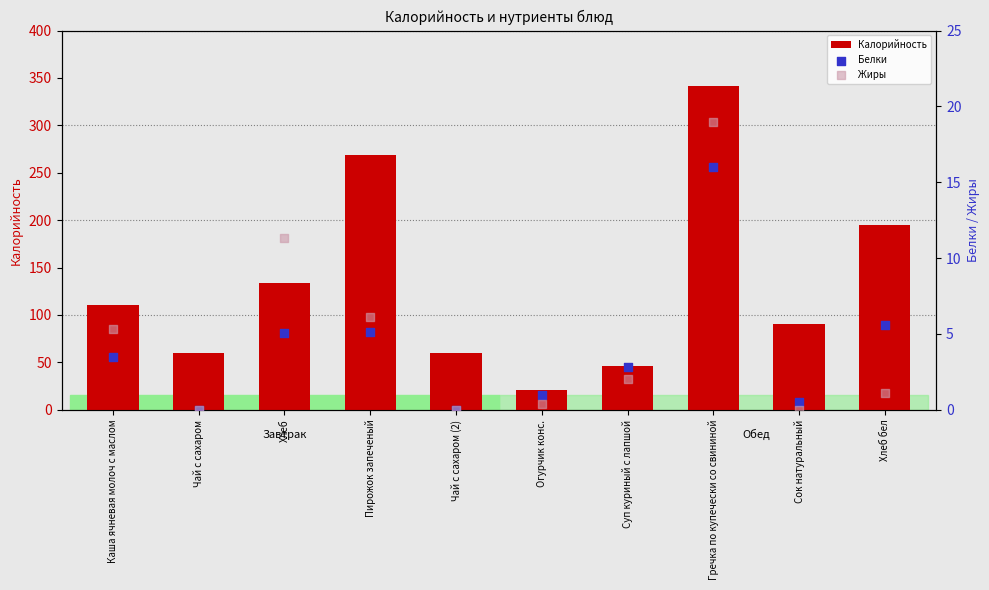

Is the value of Белки at Суп куриный с лапшой greater than the value of Жиры at Суп куриный с лапшой?

Yes